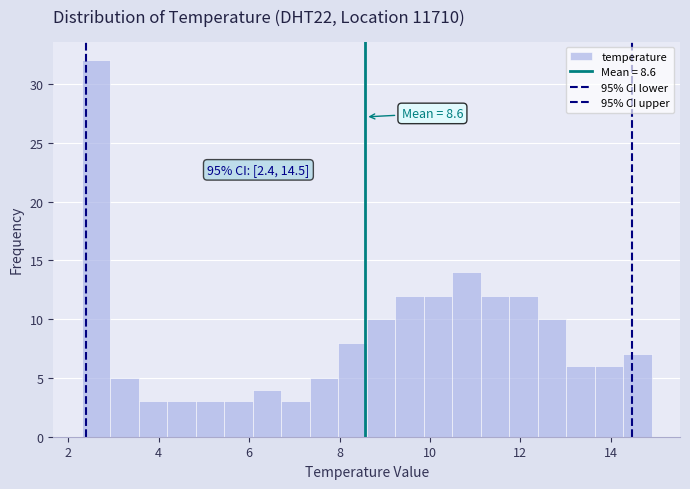

Around what value on the x-axis is the tallest bar? Give the approximate position of its centre, as read against the axis.

2.6